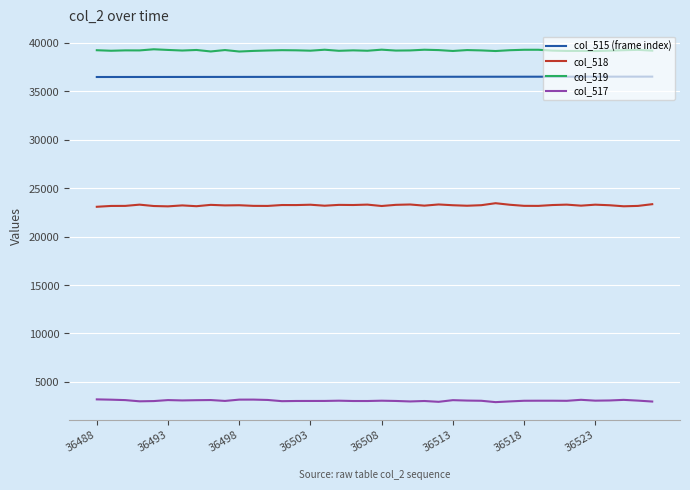

Rank the series by their maximum value, from highest to lowest.

col_519, col_515 (frame index), col_518, col_517